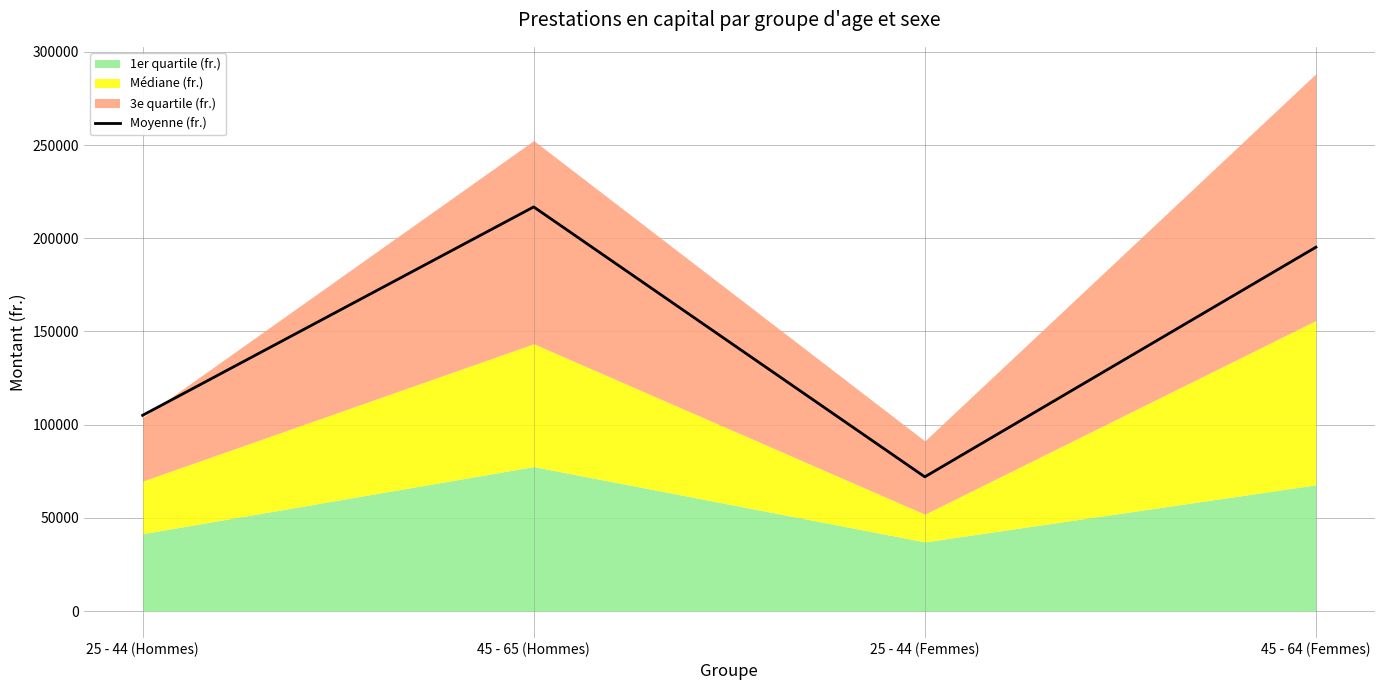

True or false: Moyenne (fr.) has more than 1 interior local peaks.

False